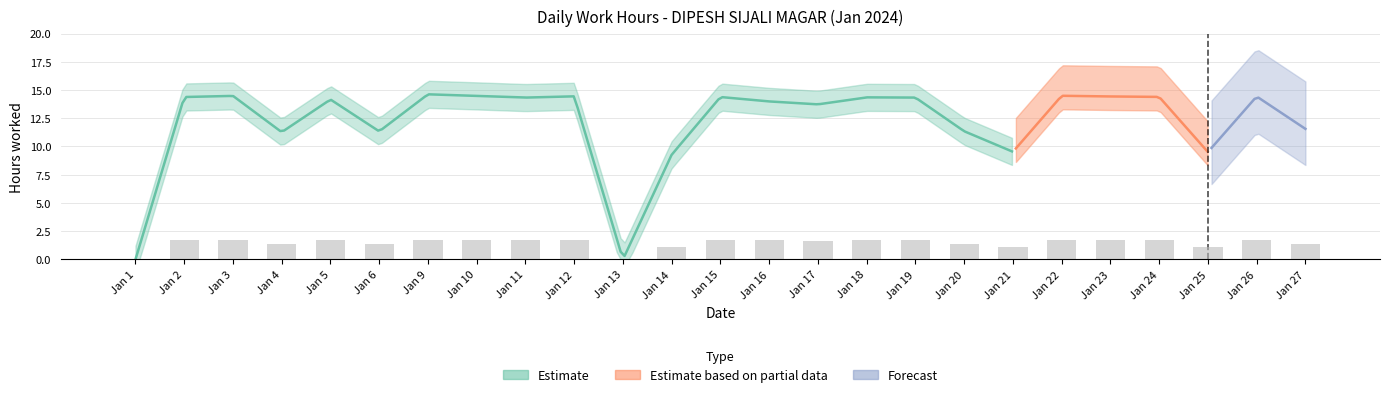

Reading left to right, transcribe all the data shown in this chart.

0.0	1.7	1.7	1.4	1.7	1.4	1.8	1.7	1.7	1.7	0.0	1.1	1.7	1.7	1.6	1.7	1.7	1.4	1.1	1.7	1.7	1.7	1.1	1.7	1.4